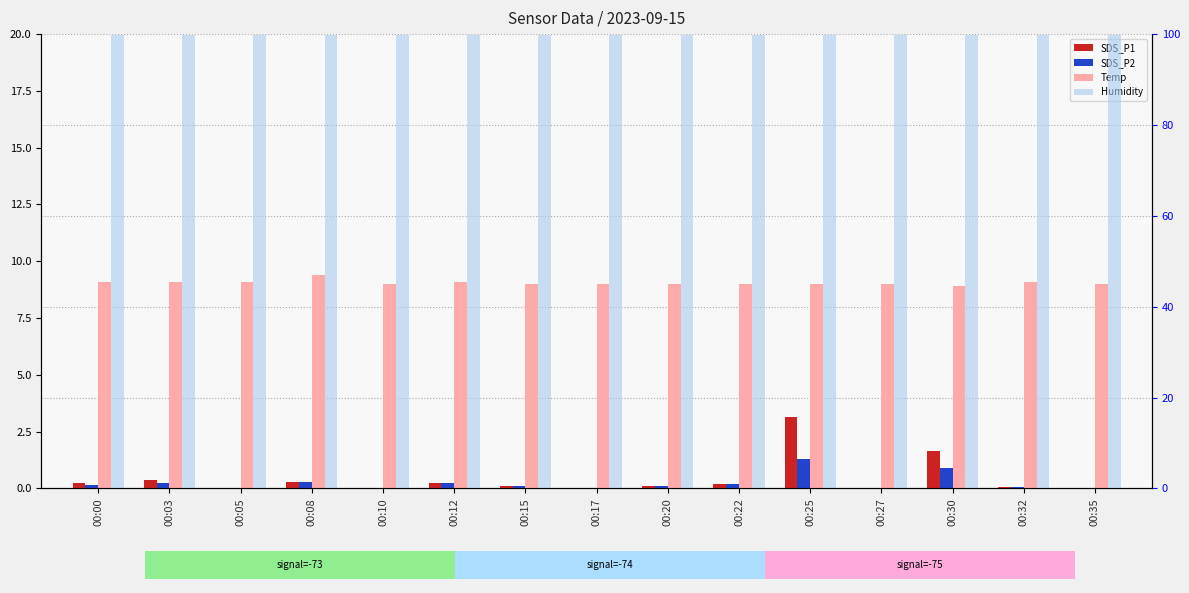

What is the value of the SDS_P1 bar at the 10th from the left?

0.2